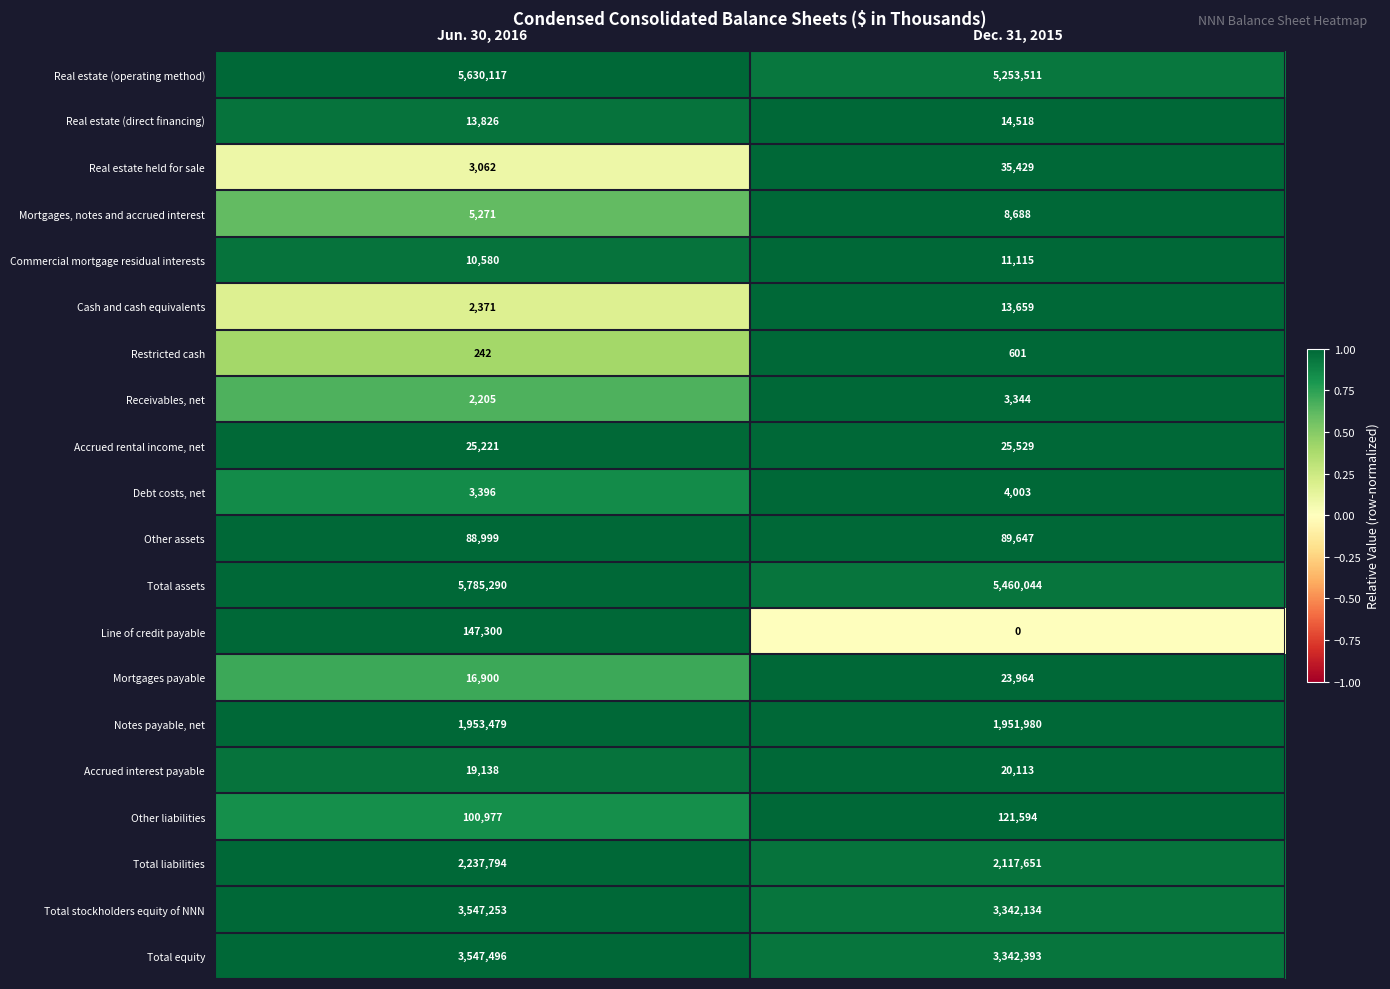

Which category has the lowest value across all series?

Dec. 31, 2015